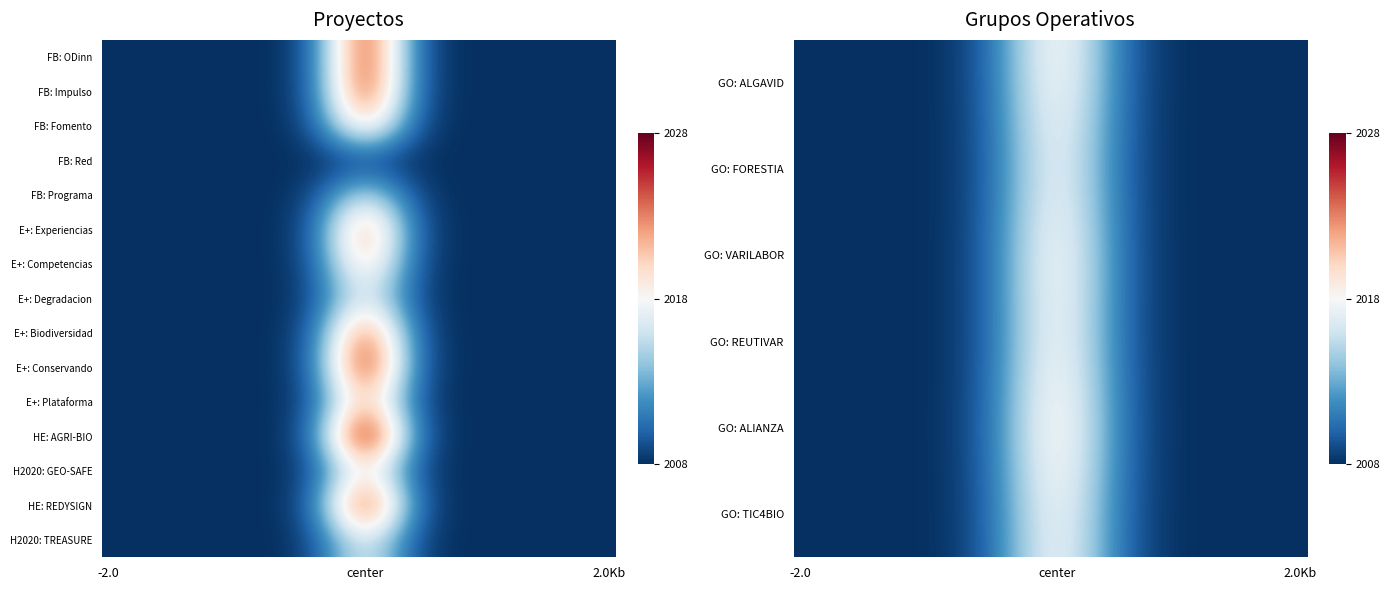

What is the greatest value displayed?

2025.0